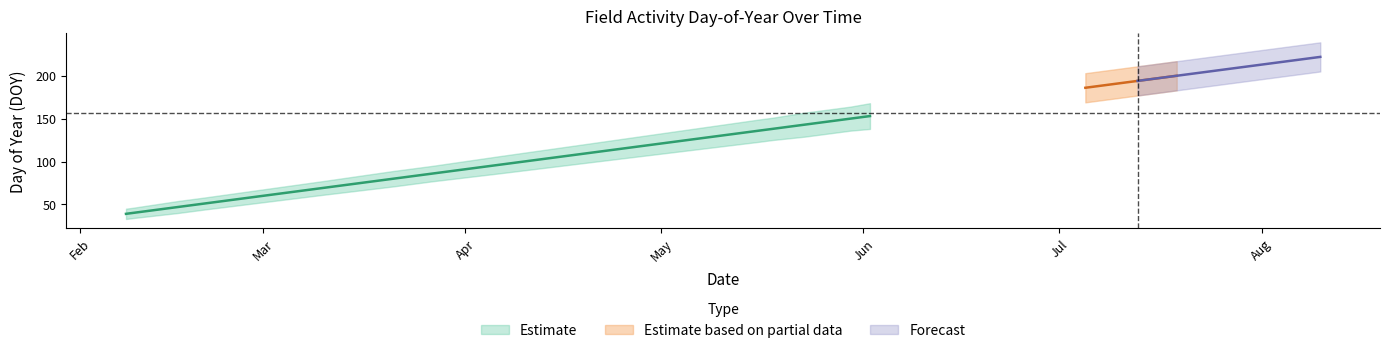

The value of DOY_center at 14 is 137. True or false?

True